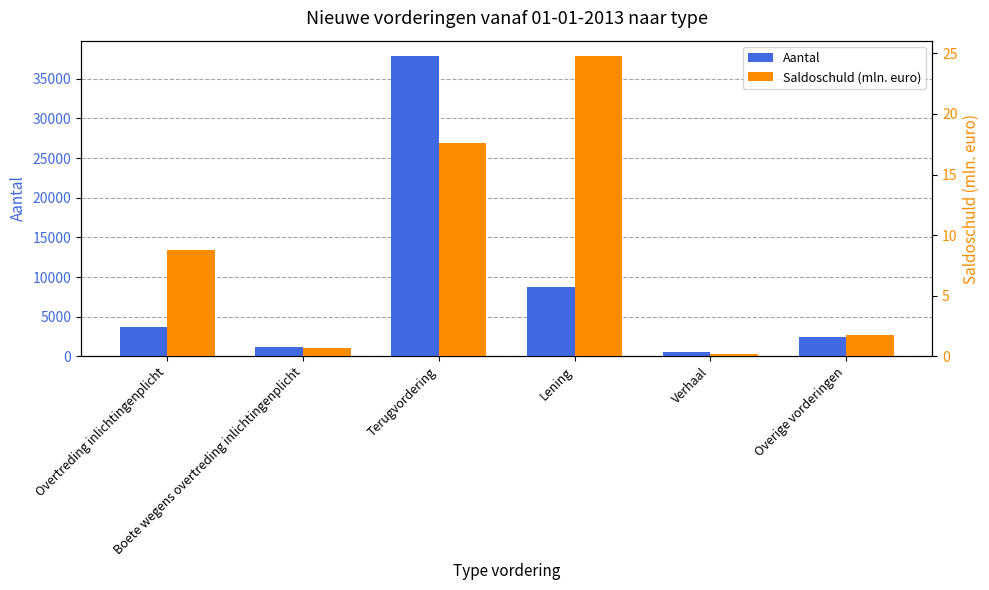

What is the difference between the maximum and second lowest values in the Aantal series?

36750.0